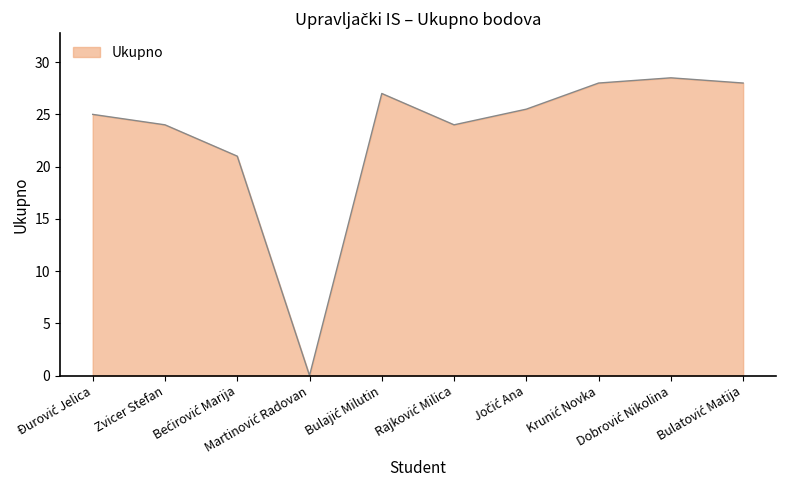

What is the greatest value displayed?

28.5